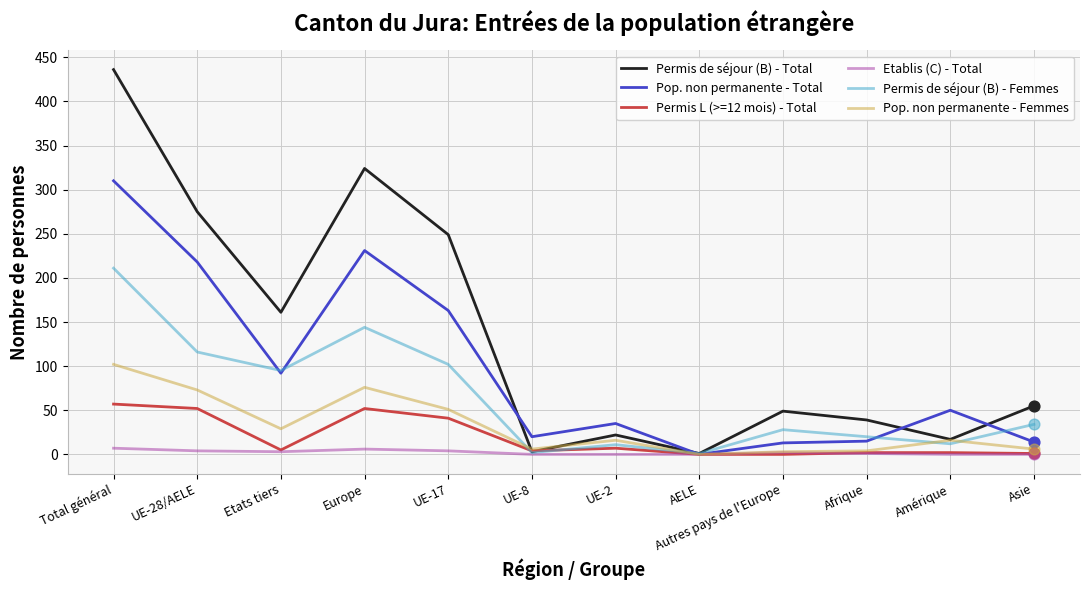

Is the value of Permis de séjour (B) - Femmes at Total général greater than the value of Pop. non permanente - Total at Autres pays de l'Europe?

Yes